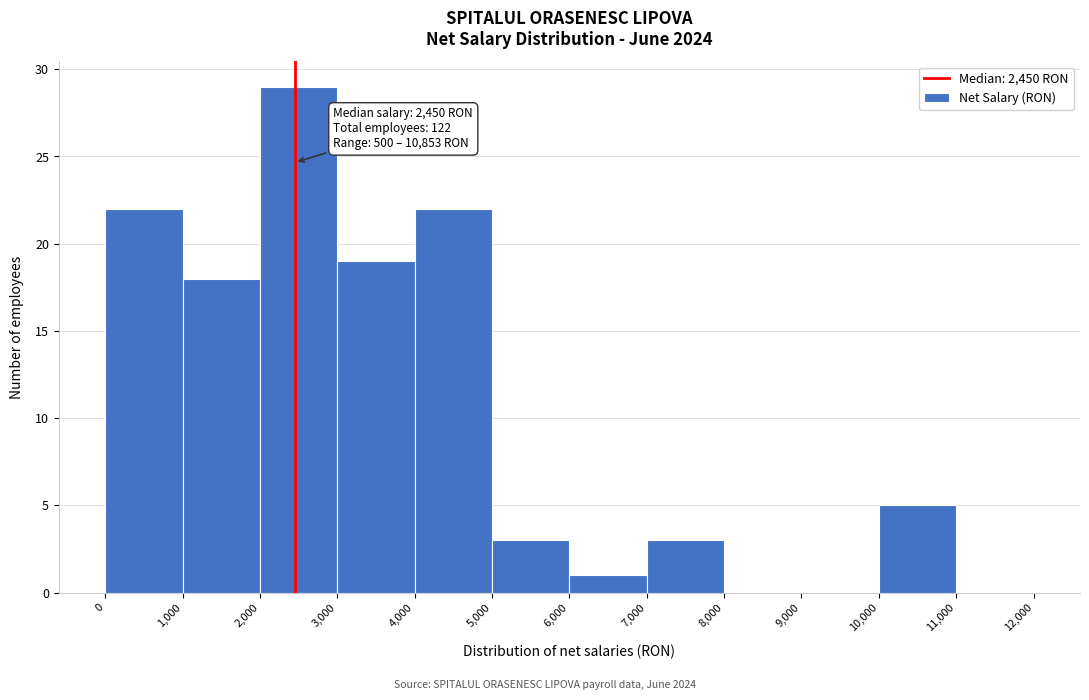

Which range on the x-axis has the tallest bar?

2,000 to 3,000